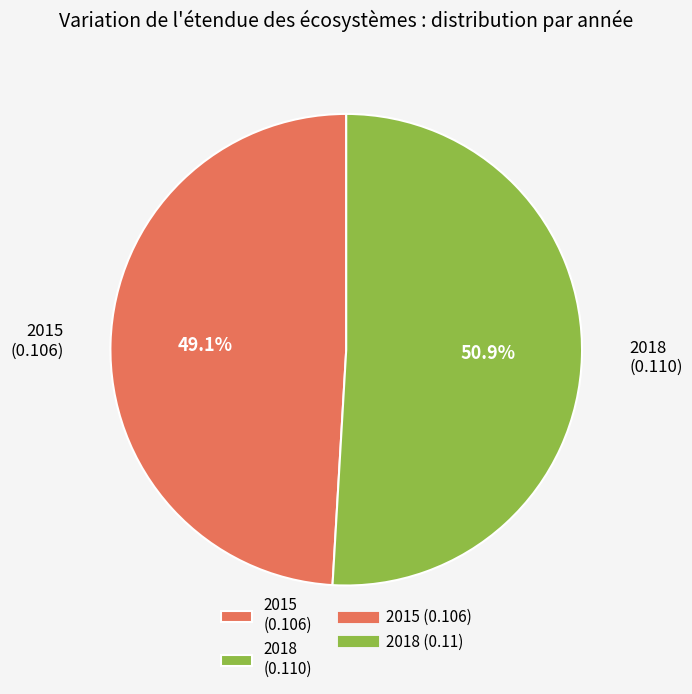

Which category has the smallest portion of the pie?

2015